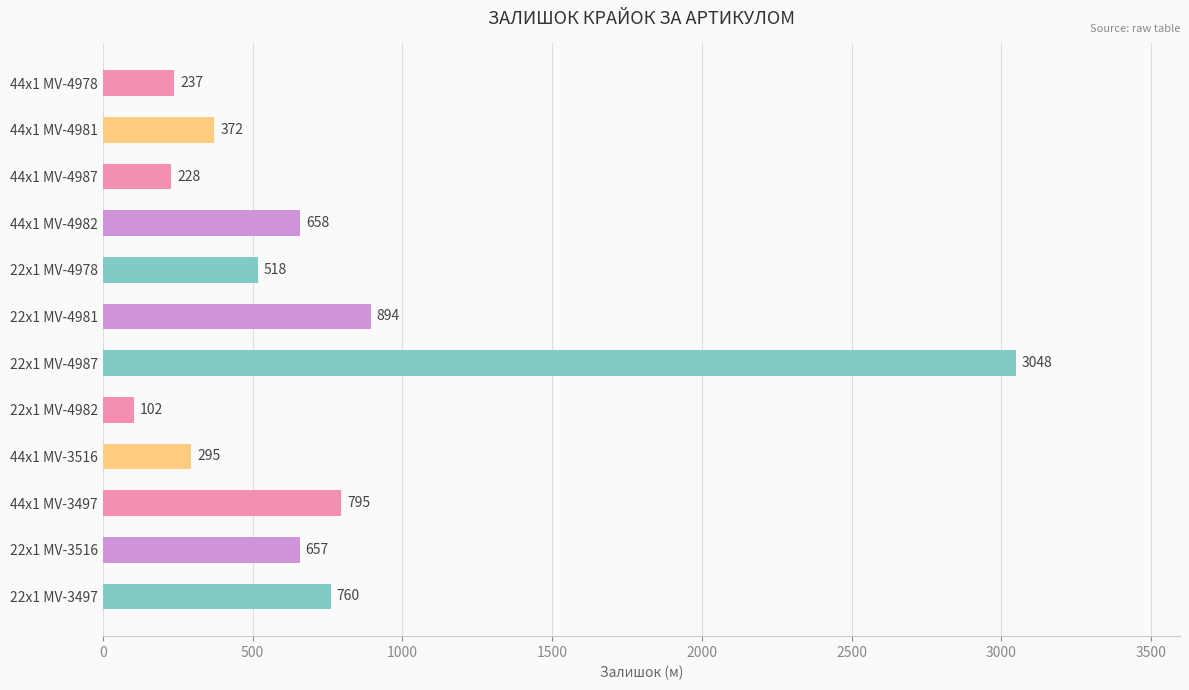

Rank the categories by value from lowest to highest.

22x1 MV-4982, 44x1 MV-4987, 44x1 MV-4978, 44x1 MV-3516, 44x1 MV-4981, 22x1 MV-4978, 22x1 MV-3516, 44x1 MV-4982, 22x1 MV-3497, 44x1 MV-3497, 22x1 MV-4981, 22x1 MV-4987